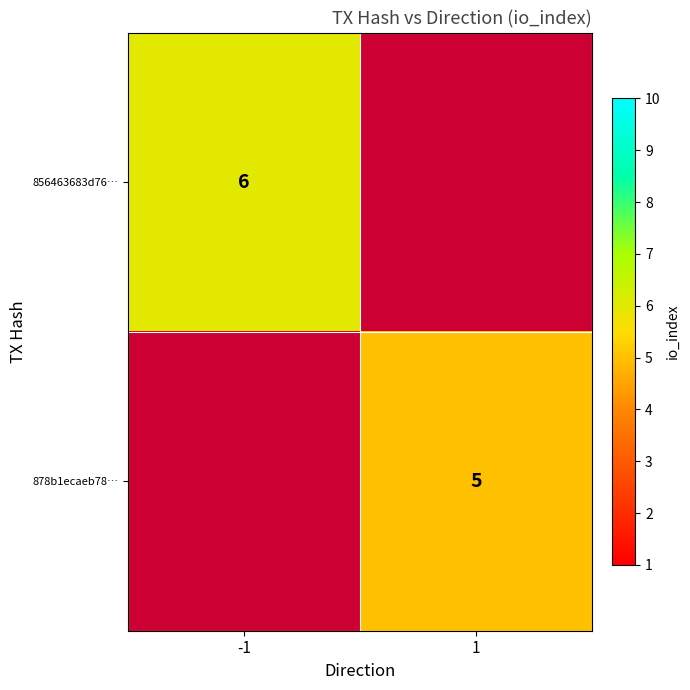

The value of 856463683d76… at -1 is 6. True or false?

True